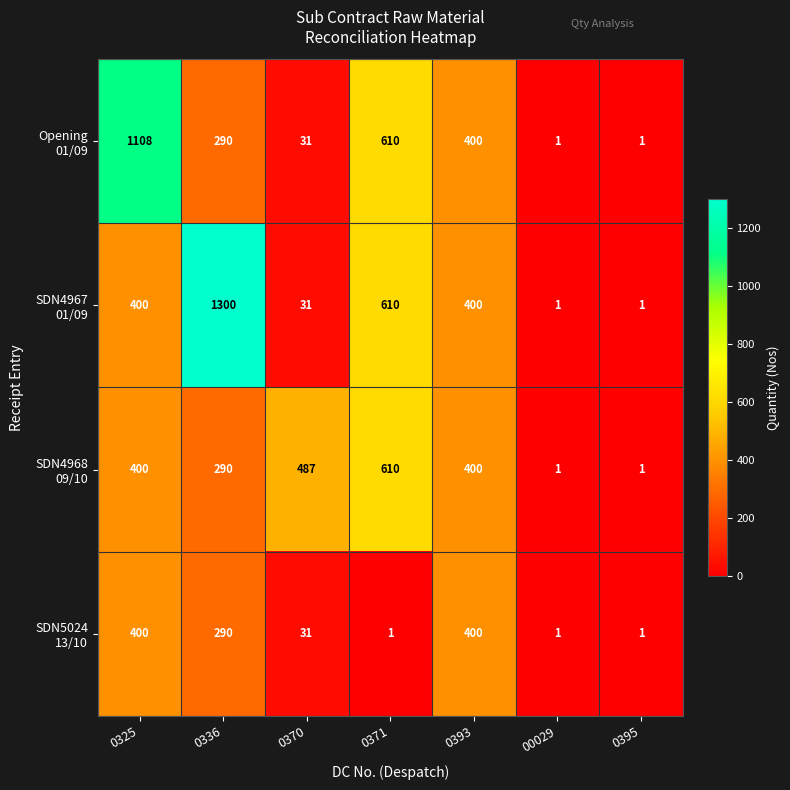

What is the total value across all series at 0336?

2170